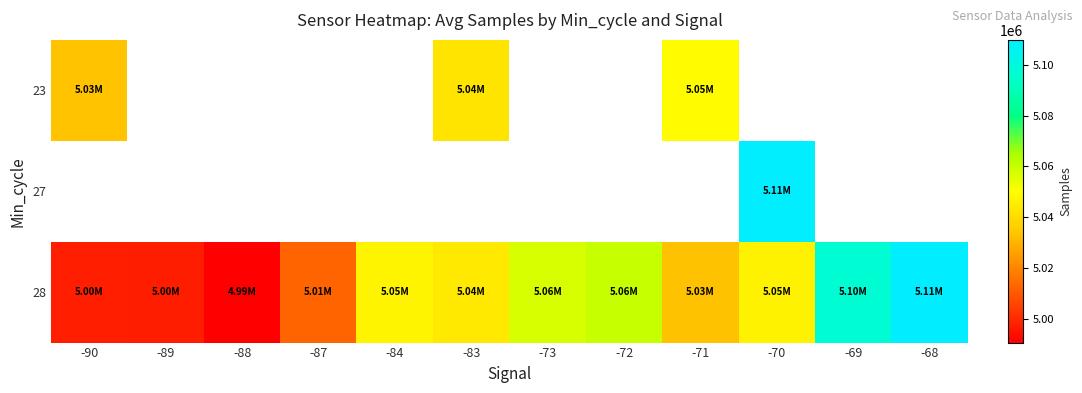

What is the sum of all 28 values?

60492788.8